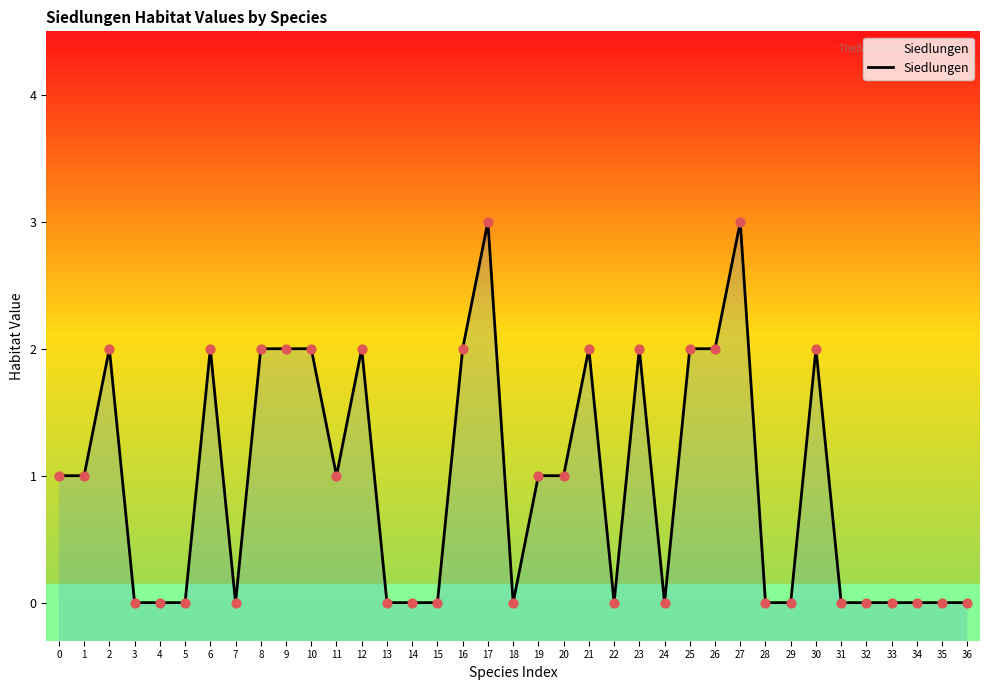

Which has a higher value, 19 or 7?

19